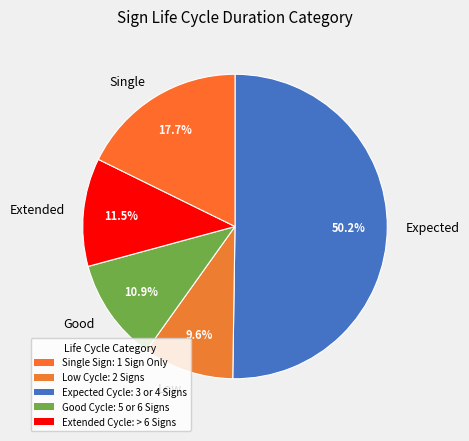

Which category accounts for the majority?

Expected